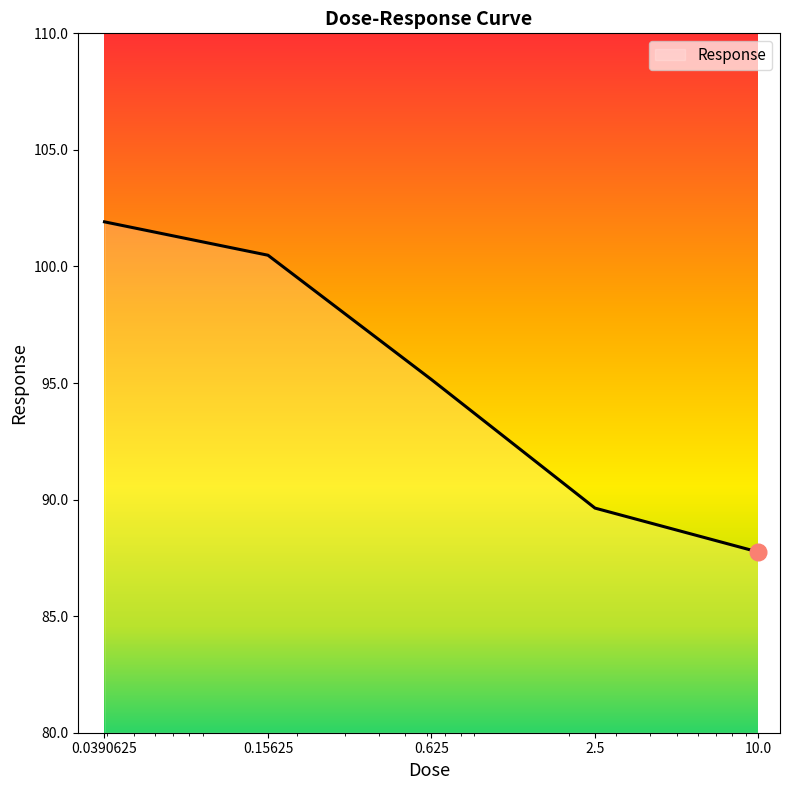

What is the average value?

95.0